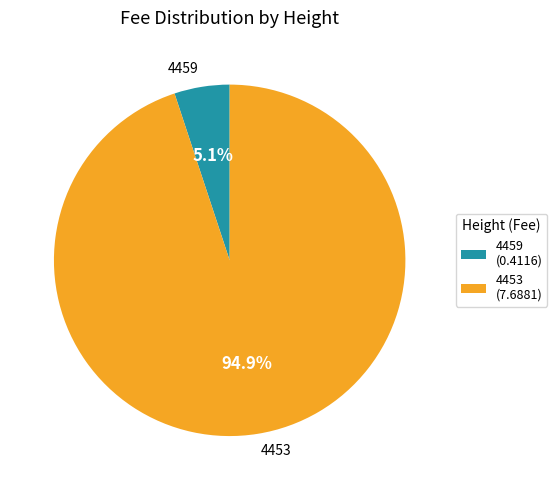

What portion of the pie excludes 4453?

5.1%